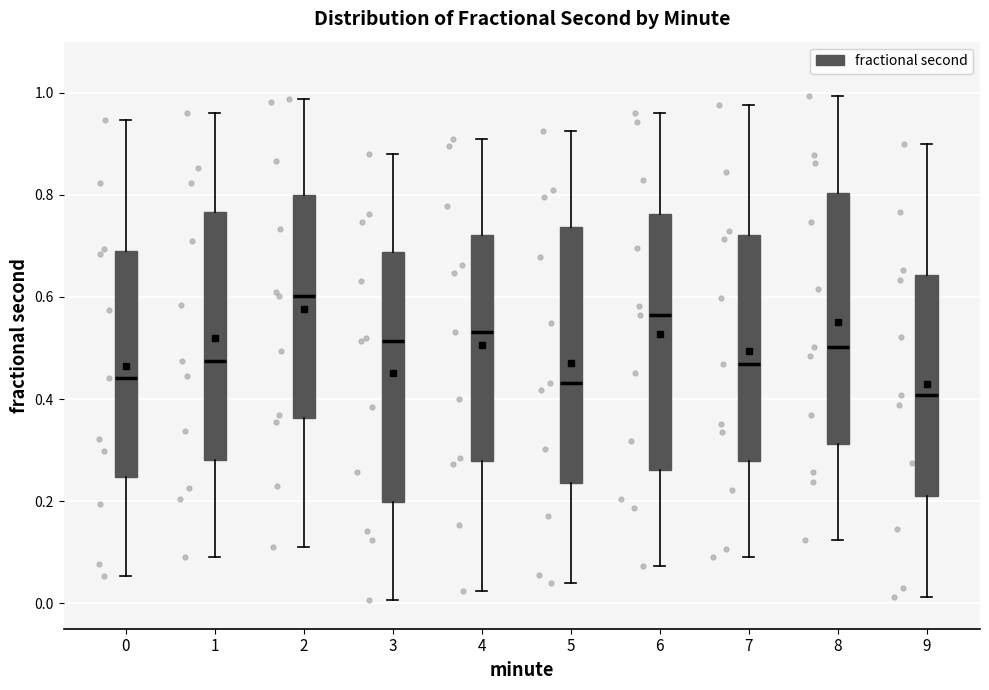

Reading left to right, read every box against the y-axis: the position of its median line, the range the box covers, and the ends of its whiskers. The values are not printed on the chart, so give them approximately, as read against the axis.

0: median 0.44, box 0.24 to 0.68, whiskers 0.06 to 0.94
1: median 0.48, box 0.28 to 0.76, whiskers 0.08 to 0.96
2: median 0.60, box 0.36 to 0.80, whiskers 0.12 to 0.98
3: median 0.52, box 0.20 to 0.68, whiskers 0.00 to 0.88
4: median 0.54, box 0.28 to 0.72, whiskers 0.02 to 0.90
5: median 0.44, box 0.24 to 0.74, whiskers 0.04 to 0.92
6: median 0.56, box 0.26 to 0.76, whiskers 0.08 to 0.96
7: median 0.46, box 0.28 to 0.72, whiskers 0.10 to 0.98
8: median 0.50, box 0.32 to 0.80, whiskers 0.12 to 1.00
9: median 0.40, box 0.20 to 0.64, whiskers 0.02 to 0.90